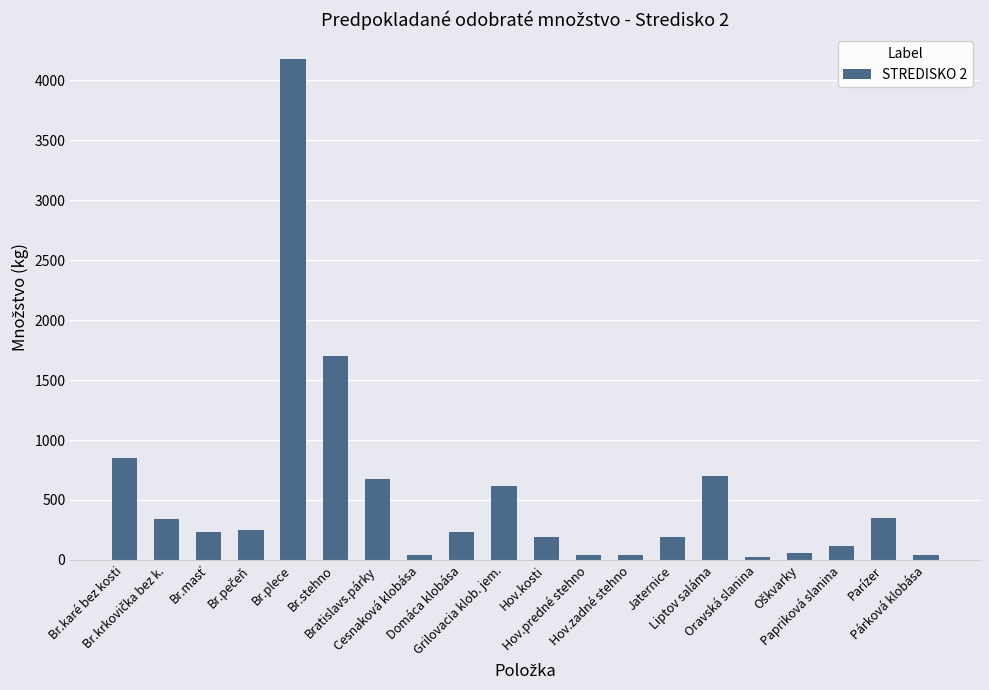

True or false: the data shows 116 at Papriková slanina.

True